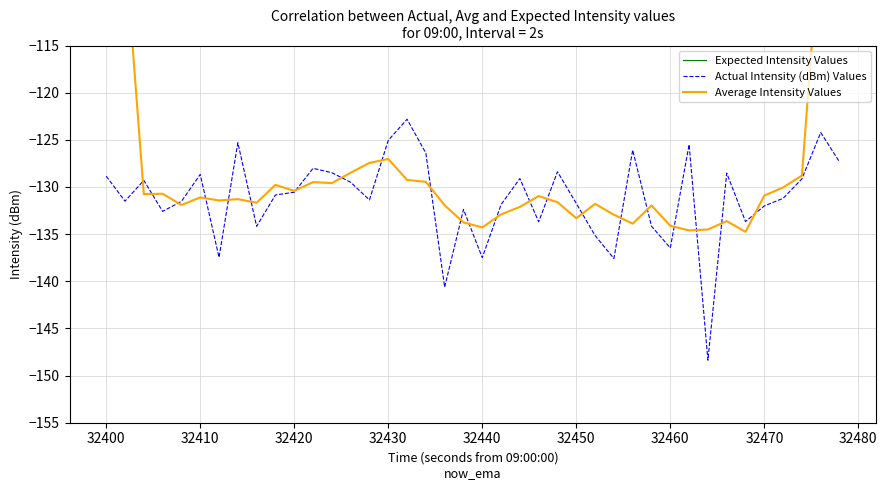

Which series has the widest spread of values?

Average Intensity Values